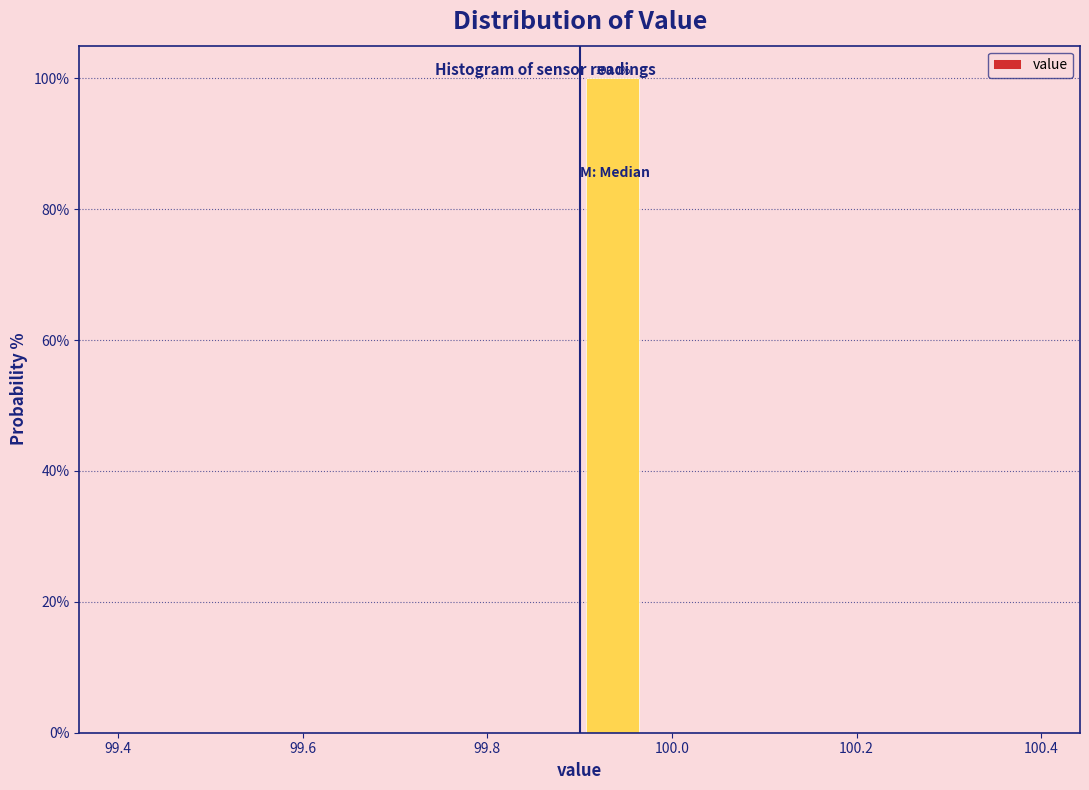

Around what value on the x-axis is the tallest bar? Give the approximate position of its centre, as read against the axis.

99.94